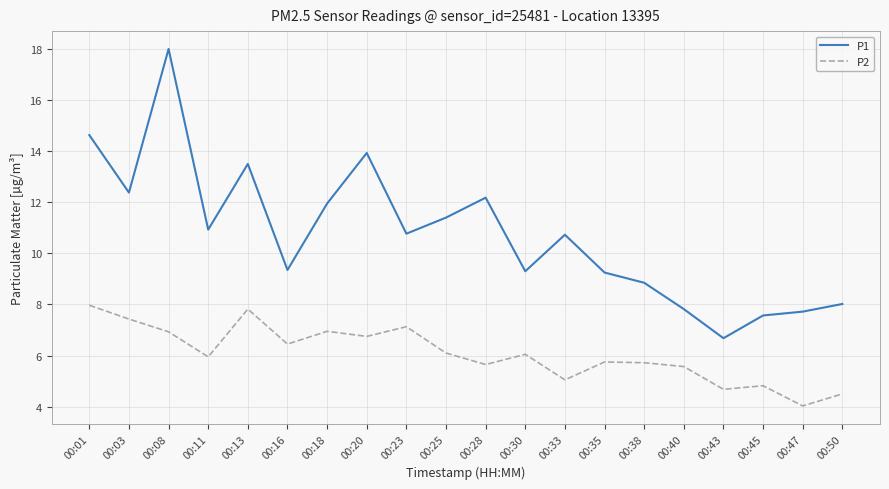

True or false: P2 and P1 cross at least once.

False